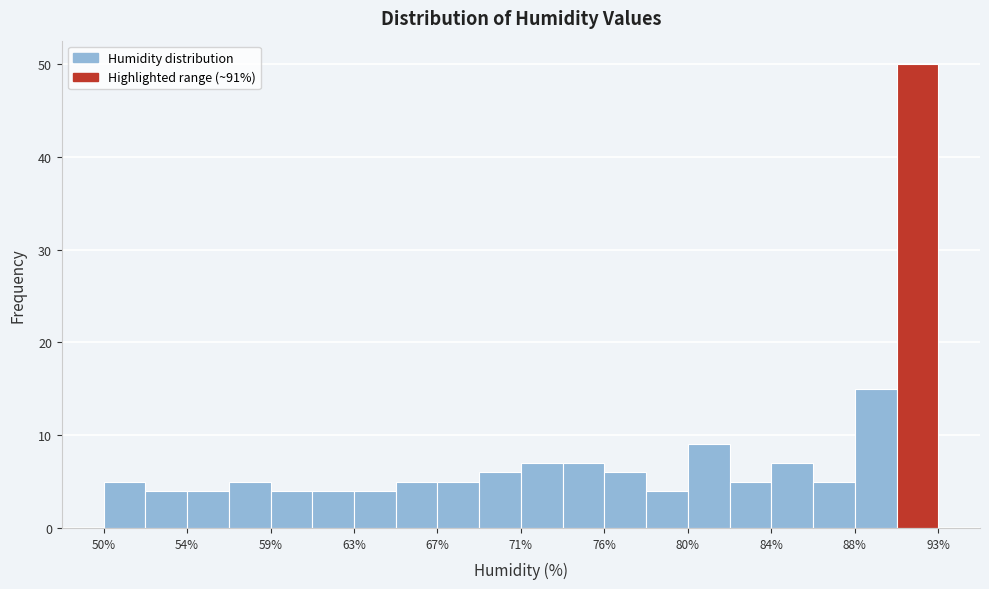

What is the height of the bar covering 80.0 to 82.0 on the x-axis? Neither the bar edges nor the heights are printed on the chart, so give them approximately, as read against the axes.

9